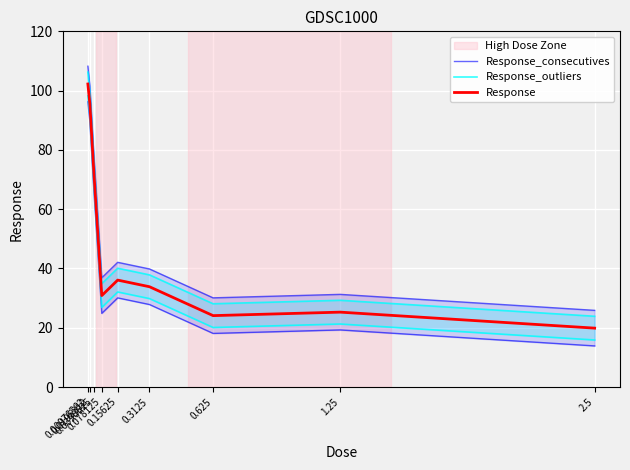

What is the spread (max minus min) of values at 0.0195312?

6.0